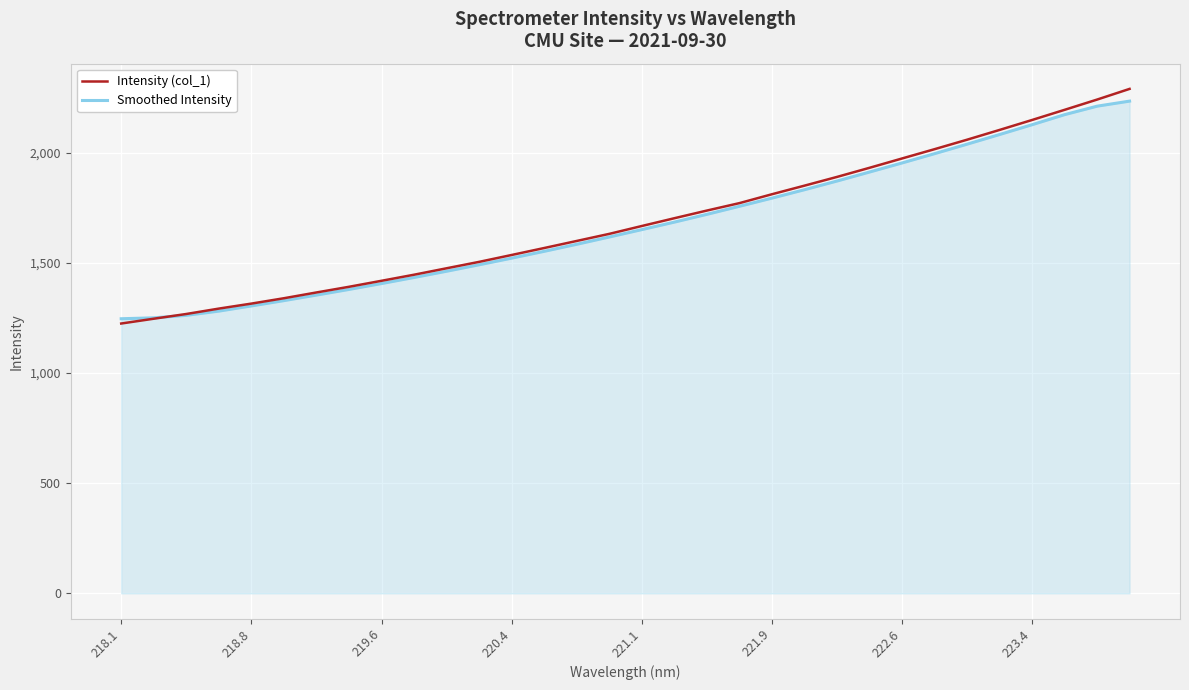

Which series has the largest range (max minus min)?

Intensity (col_1)